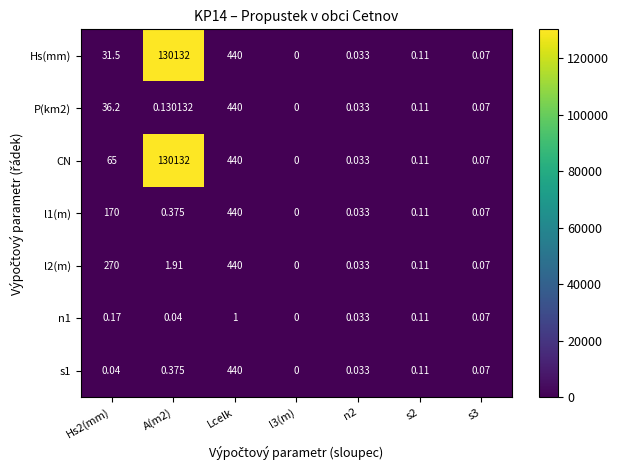

At which label does s1 reach its peak?

Lcelk